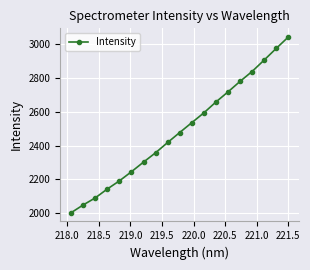

How many data points does each series have?

19